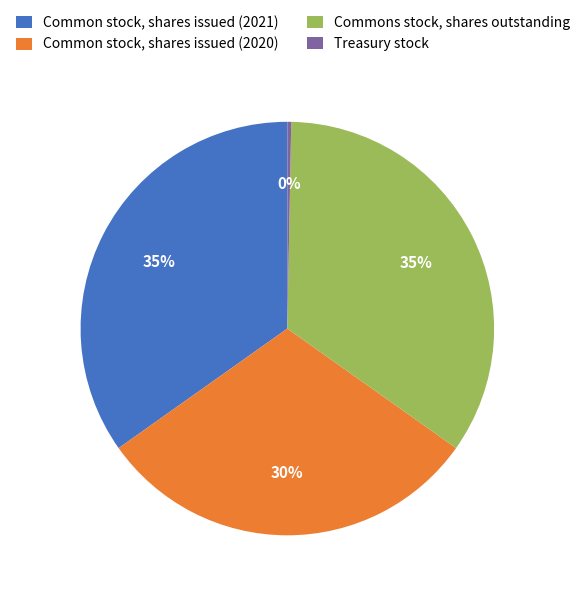

Is Commons stock, shares outstanding the majority of the pie?

No